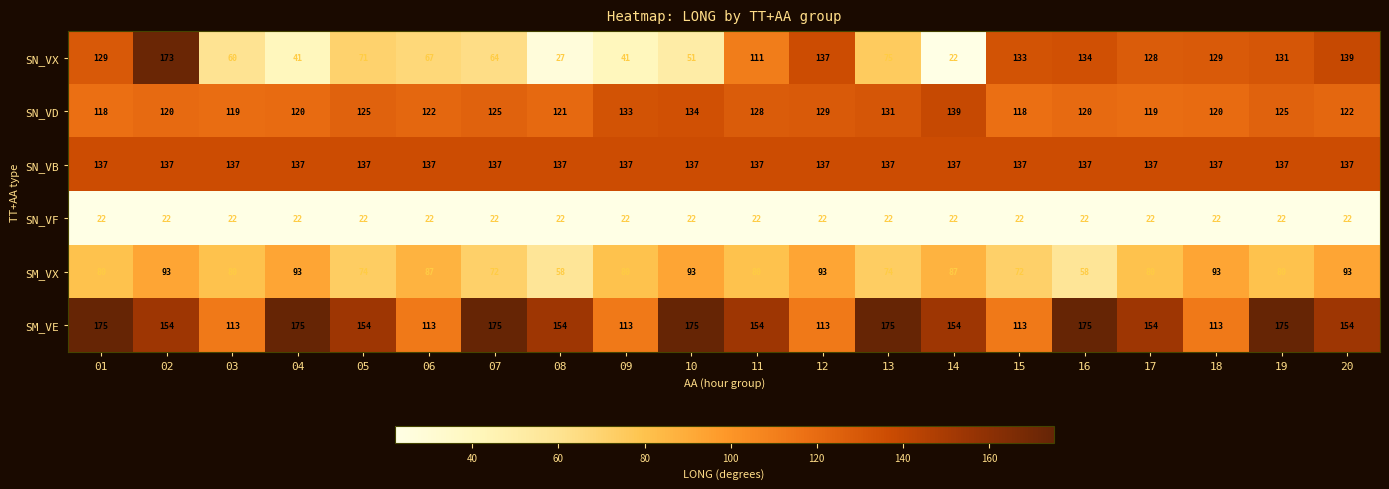

What is the sum of all SM_VE values?

2981